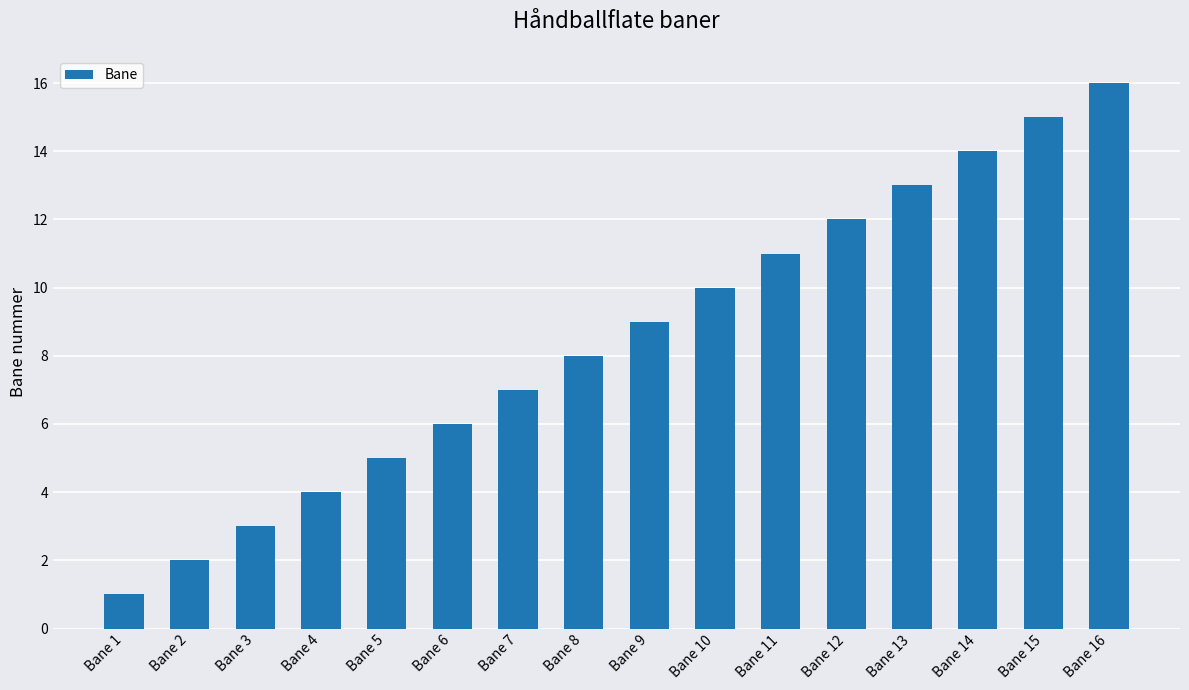

What is the difference between the maximum and second lowest values?

14